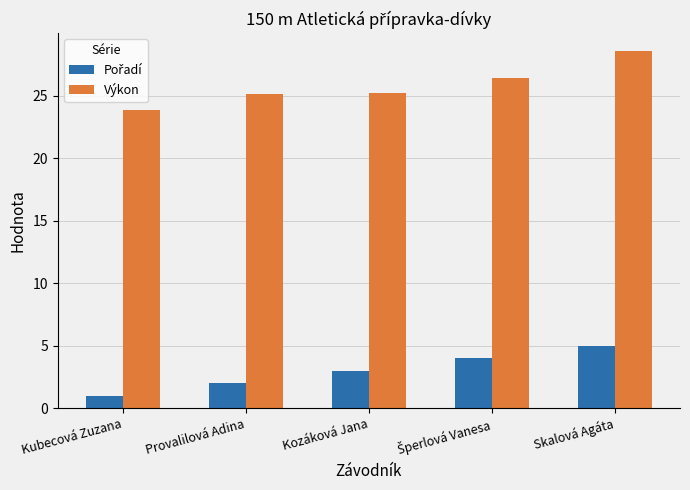

What is the sum of all Výkon values?

129.0